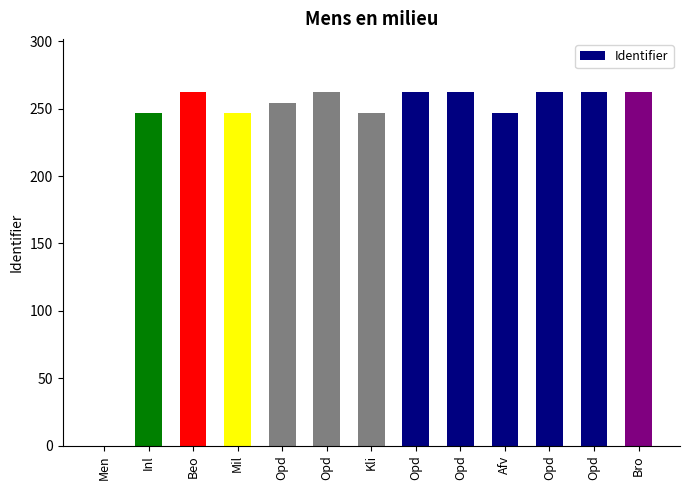

Reading right to left, list all the values displayed in this chart.

Bro=262.2	Opd=262.2	Opd=262.2	Afv=246.8	Opd=262.2	Opd=262.5	Kli=246.8	Opd=262.2	Opd=254.1	Mil=246.8	Beo=262.5	Inl=246.8	Men=0.0